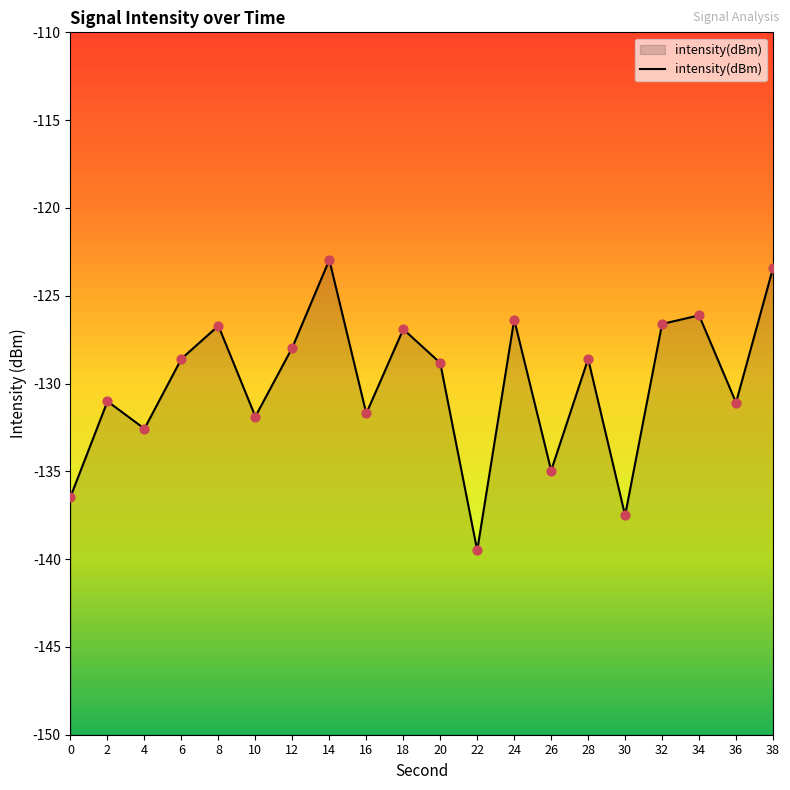

What is the change in value from 2 to 24?

+4.7